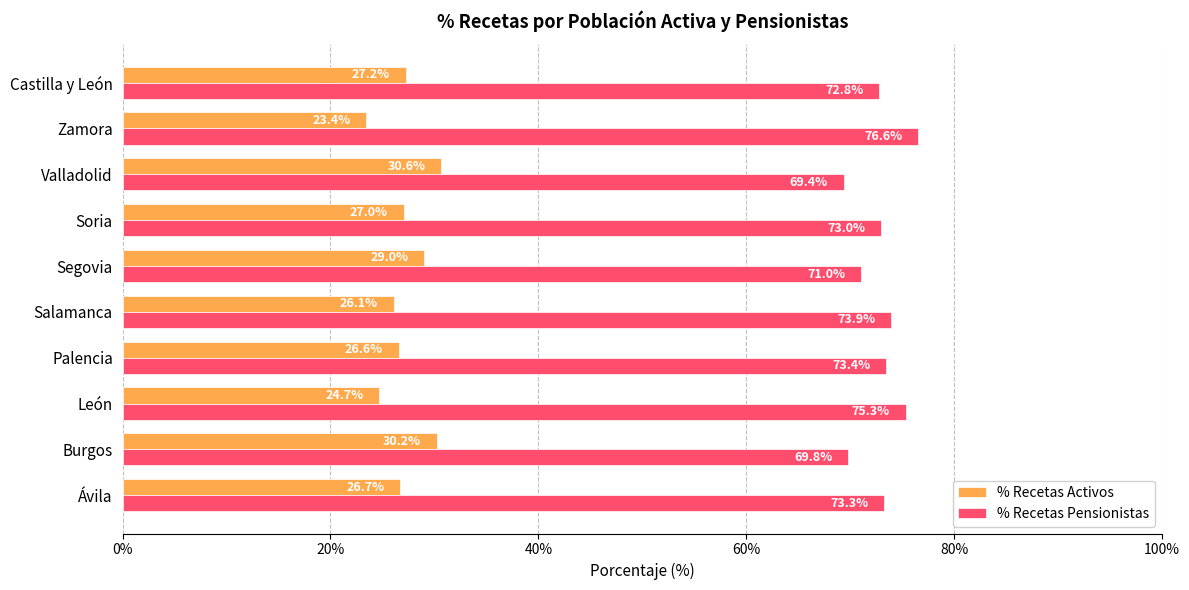

What is the total value across all series at Valladolid?

100.0